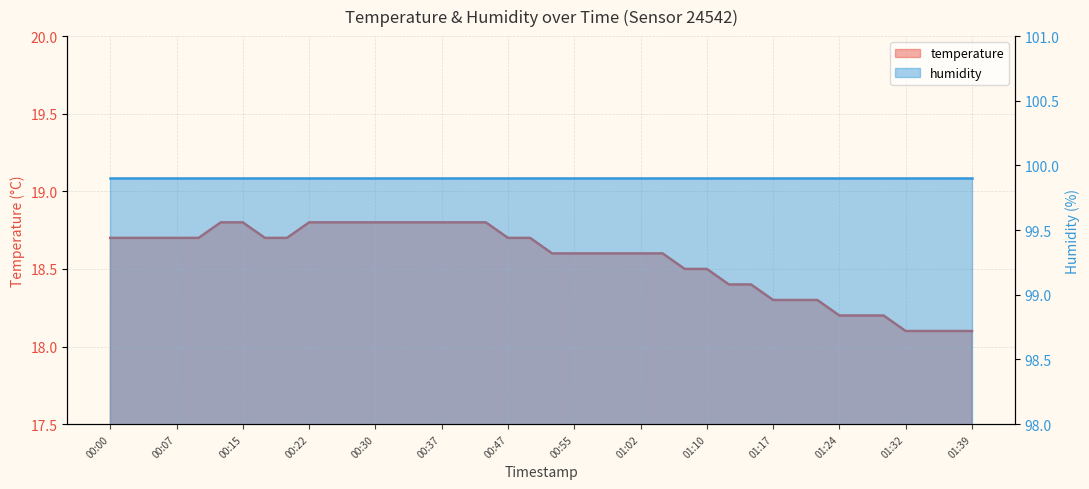

True or false: the data has more than 1 interior local peaks.

False